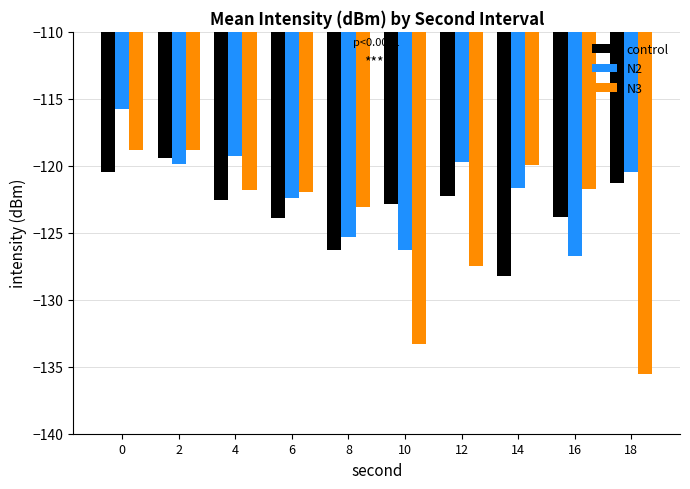

The N2 series shows -119.2 at 4. True or false?

True